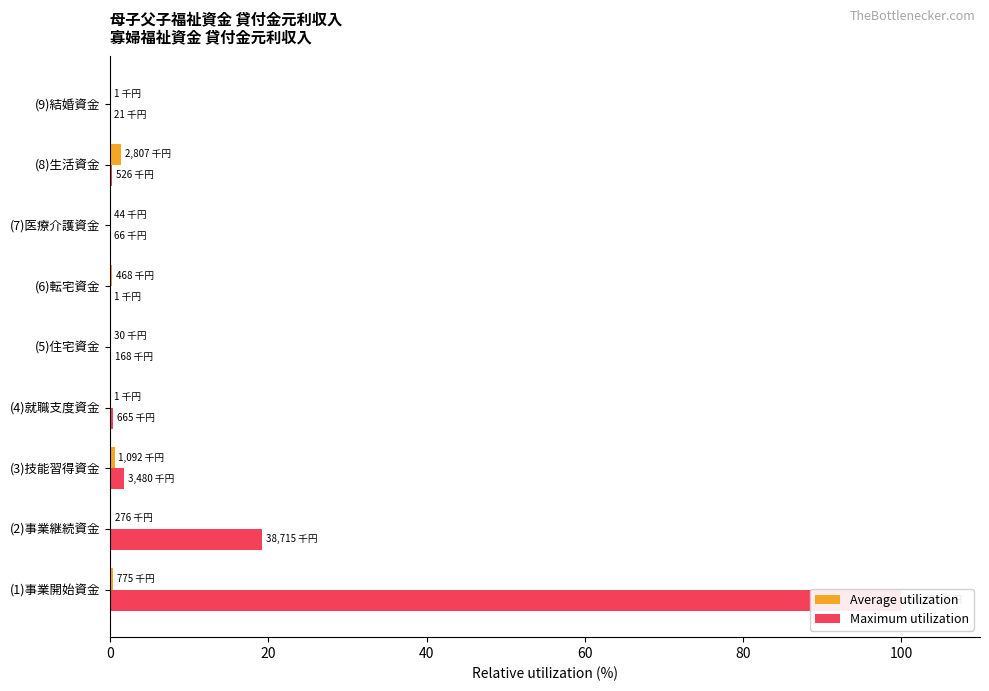

At (4)就職支度資金, list the series in order from smallest to largest.

Average utilization, Maximum utilization